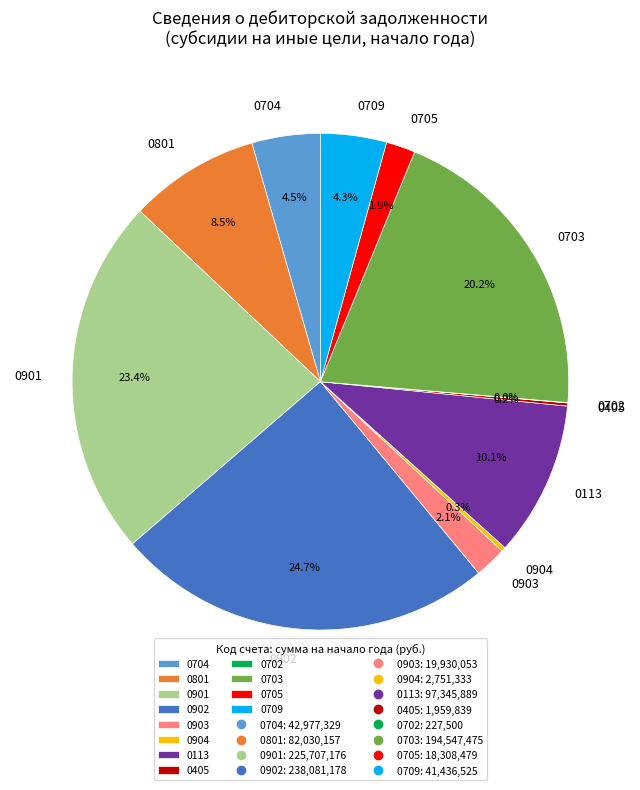

Between 0901 and 0703, which is larger?

0901